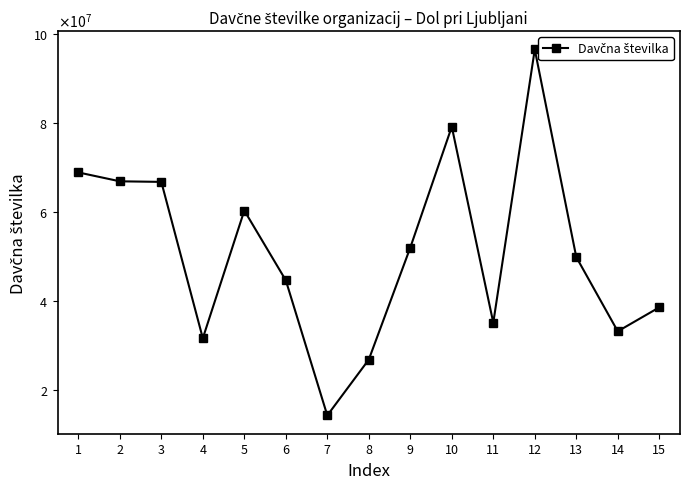

Which label corresponds to the smallest value in the chart?

7